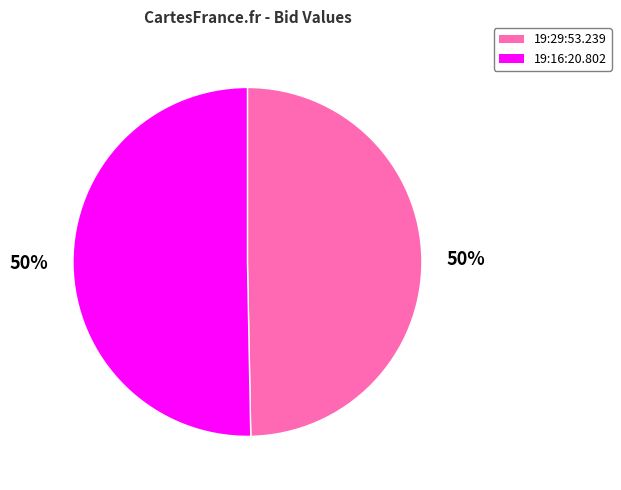

To the nearest percent, what is the average slice percentage?

50%